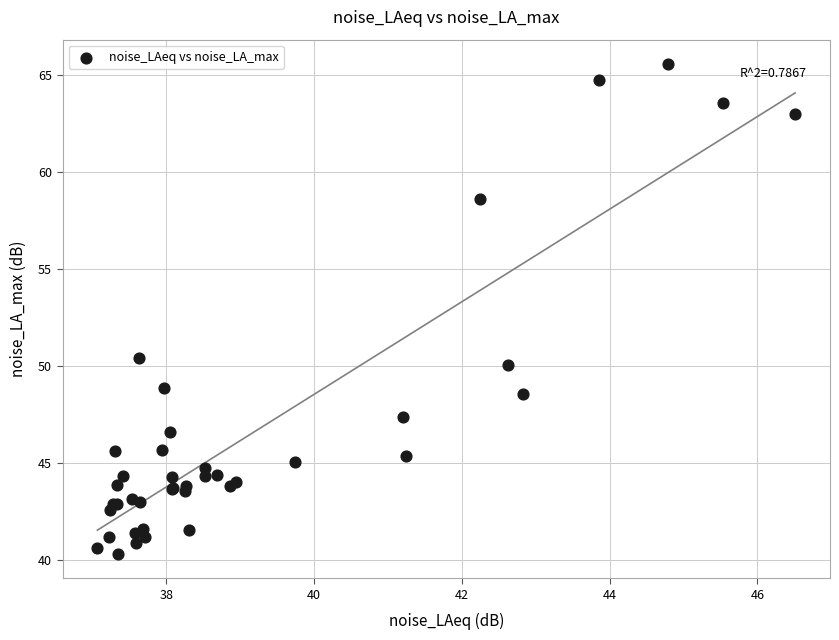

What Y value in the scatter plot is closest to 52?

50.4